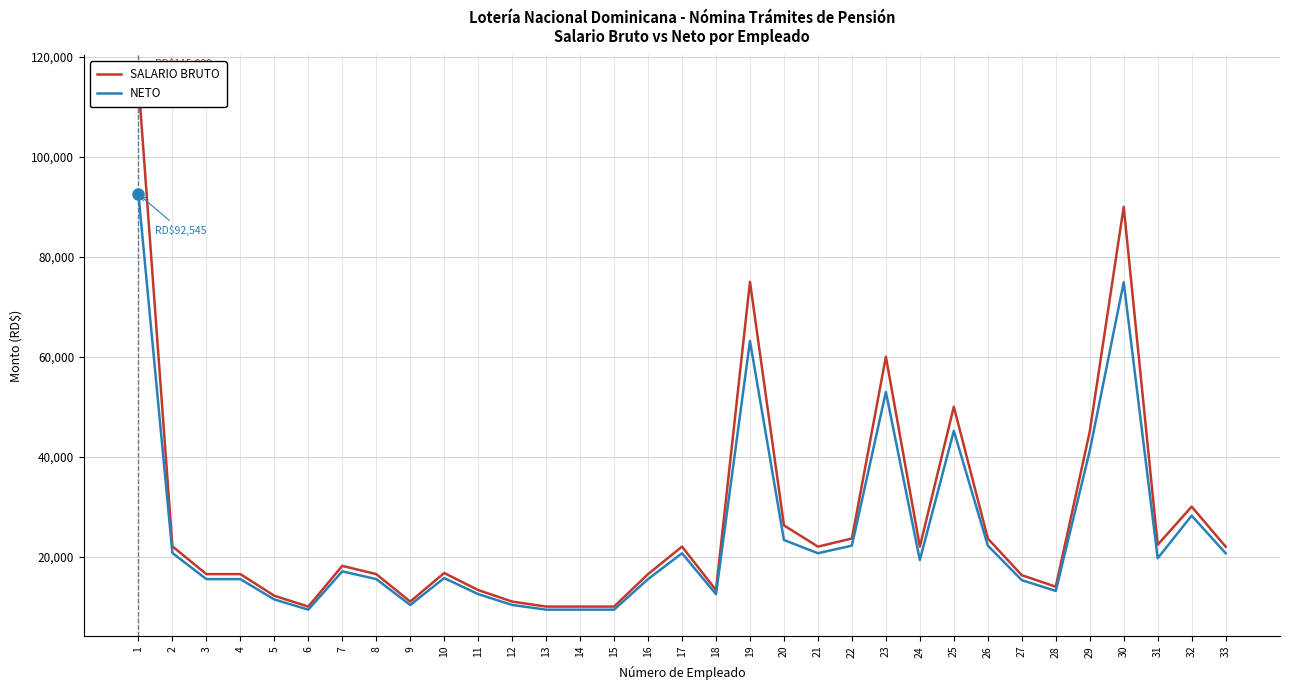

Reading left to right, what are all the values shown in this chart?

SALARIO BRUTO: 115000.0	22050.0	16500.0	16500.0	12169.3	10000.0	18150.0	16500.0	11000.0	16720.0	13310.0	11000.0	10000.0	10000.0	10000.0	16500.0	22000.0	13300.7	75000.0	26250.0	22000.0	23625.0	60000.0	22000.0	50000.0	23625.0	16280.0	13978.2	45000.0	90000.0	22365.0	30000.0	22000.0
NETO: 92544.7	20721.8	15499.9	15499.9	11425.1	9384.0	17052.3	15499.9	10324.9	15706.9	12498.4	10324.9	9384.0	9384.0	9384.0	15499.9	20674.8	12489.6	63153.1	23323.5	20674.8	22203.8	52942.3	19324.7	45166.0	22203.8	15292.9	13127.1	41167.2	74902.8	19668.1	28202.0	20674.8